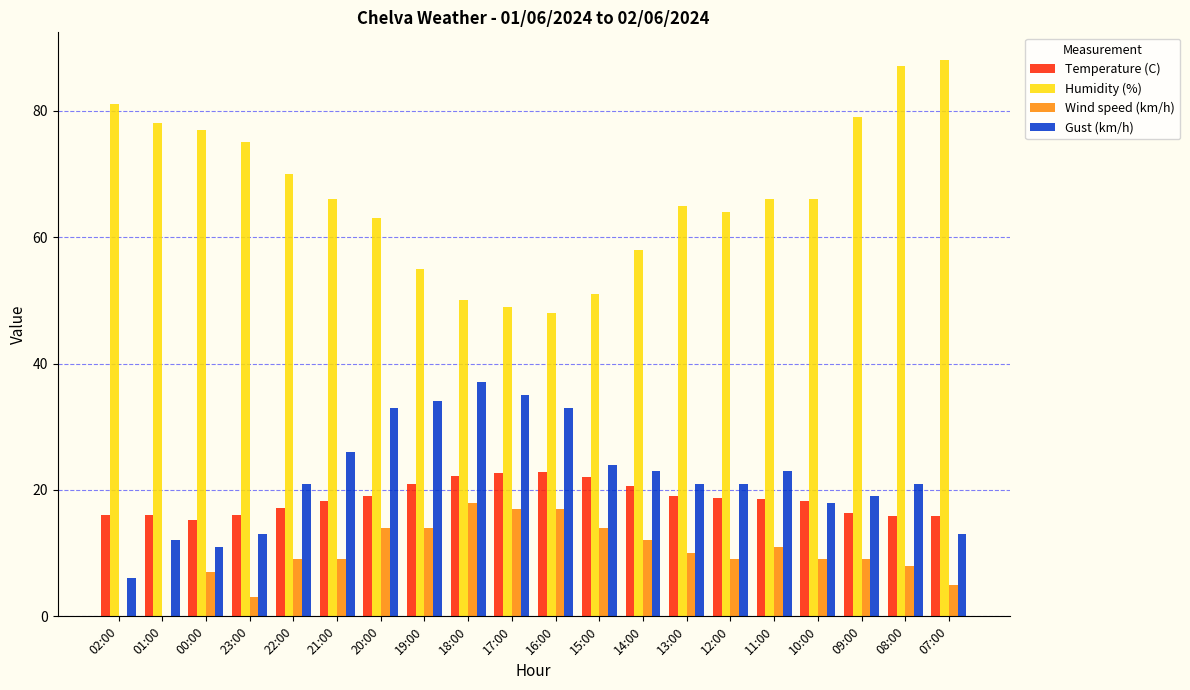

The Temperature (C) series shows 20.6 at 14:00. True or false?

True